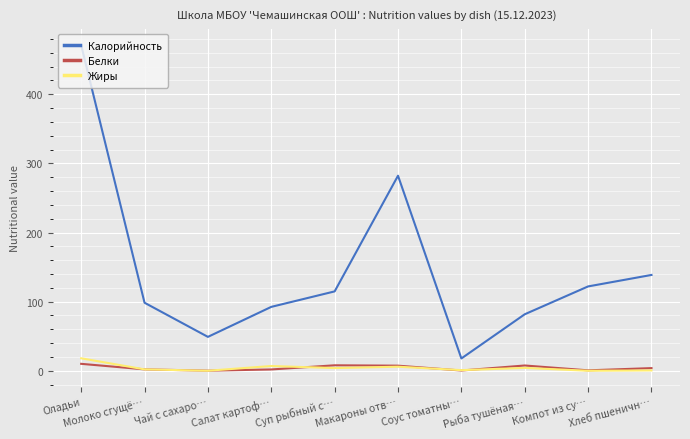

The value of Калорийность at Рыба тушёная… is 81.7. True or false?

True